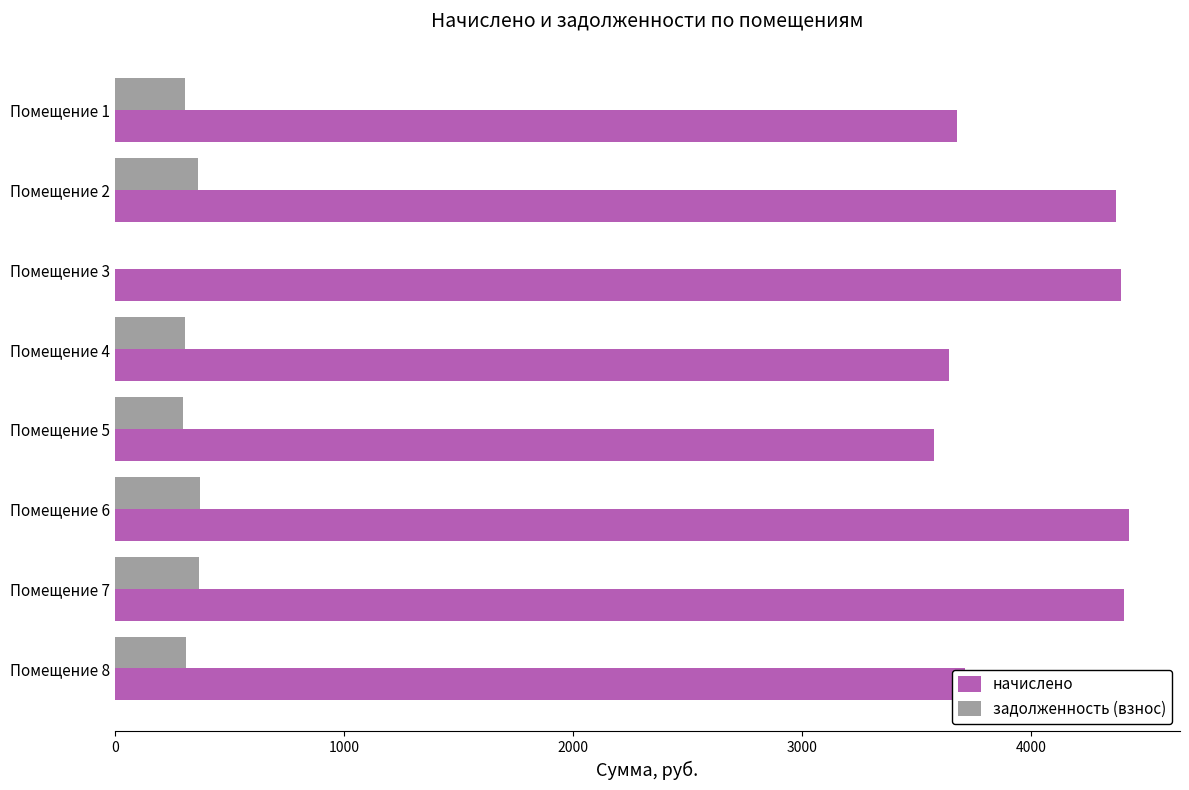

Where is начислено nearest to the value 4002?

Помещение 8